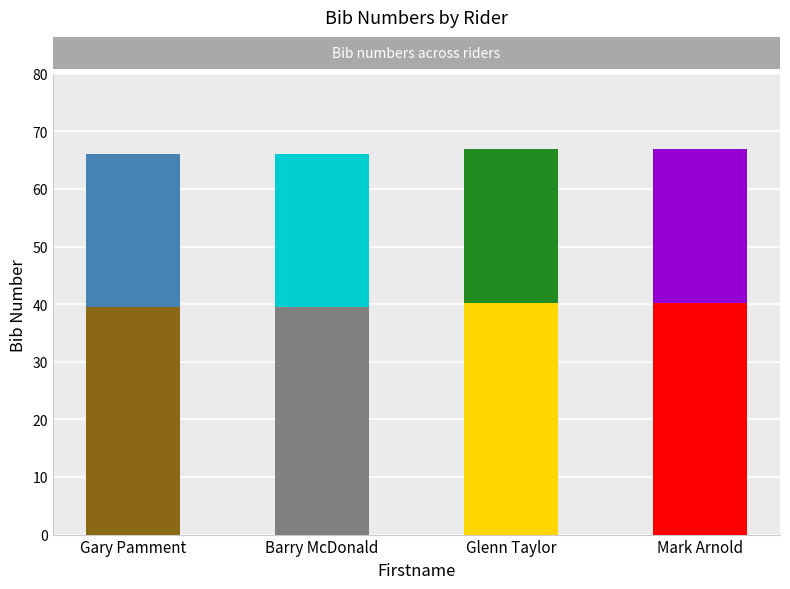

How many groups of bars are there?

4